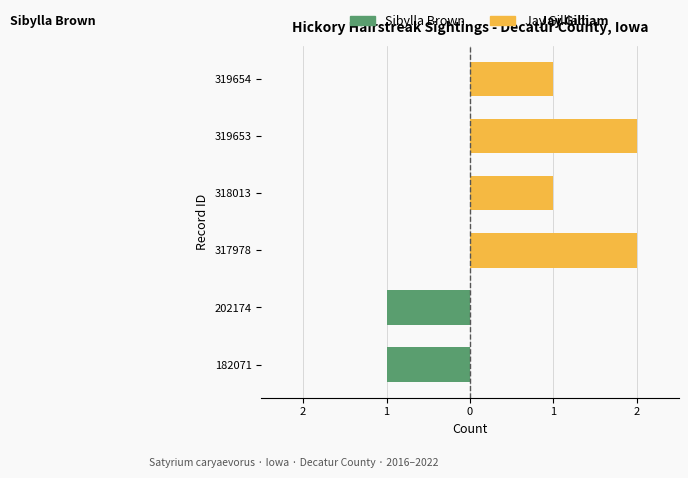

Between 318013 and 182071, which is larger?

318013